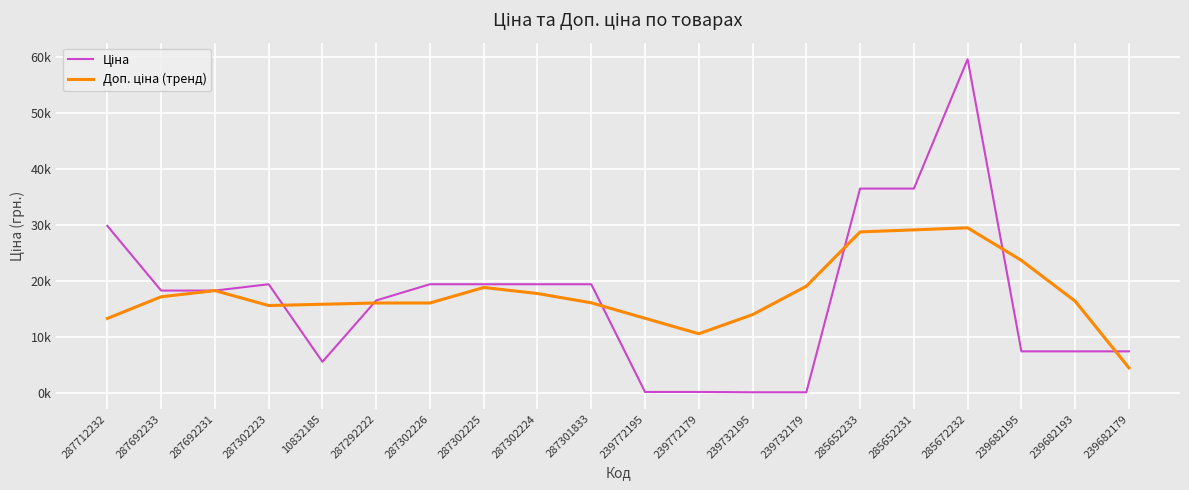

Between 287692233 and 287292222, which series saw the biggest shift?

Ціна